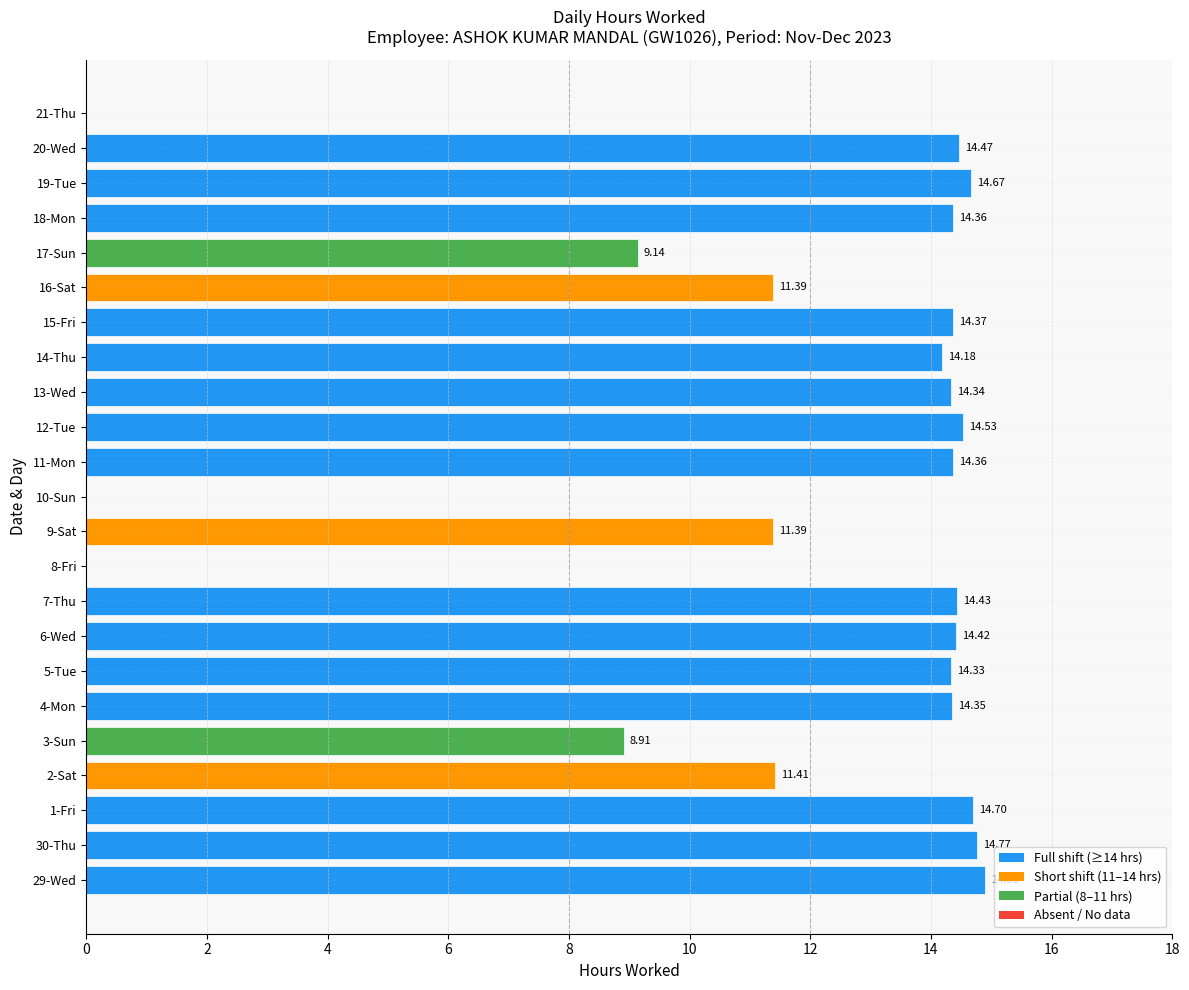

What is the change in value from 8-Fri to 19-Tue?

+14.7